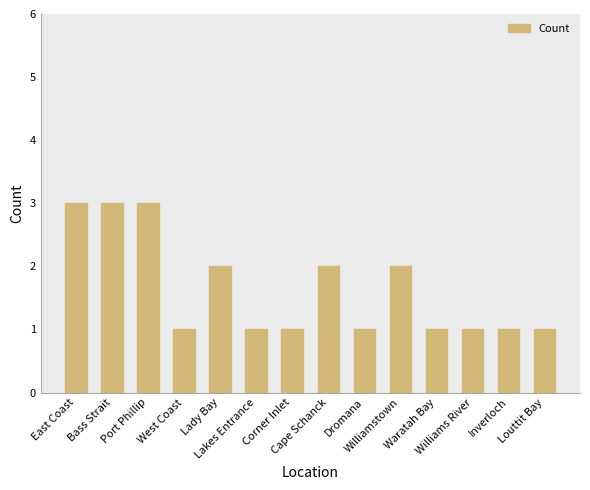

The chart shows a value of 1 at Inverloch. True or false?

True